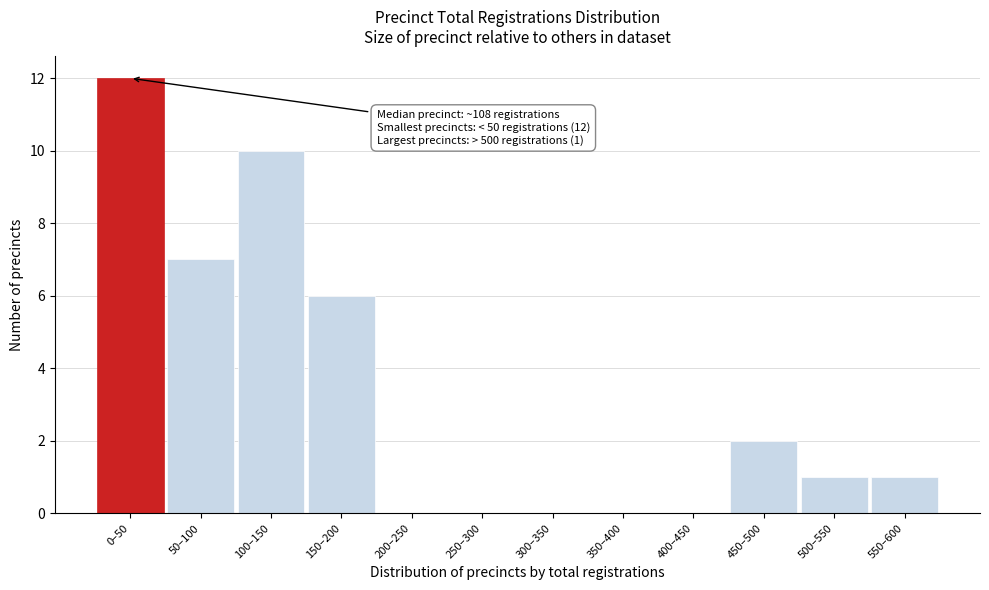

Reading left to right, list all the values displayed in this chart.

0–50=12	50–100=7	100–150=10	150–200=6	200–250=0	250–300=0	300–350=0	350–400=0	400–450=0	450–500=2	500–550=1	550–600=1